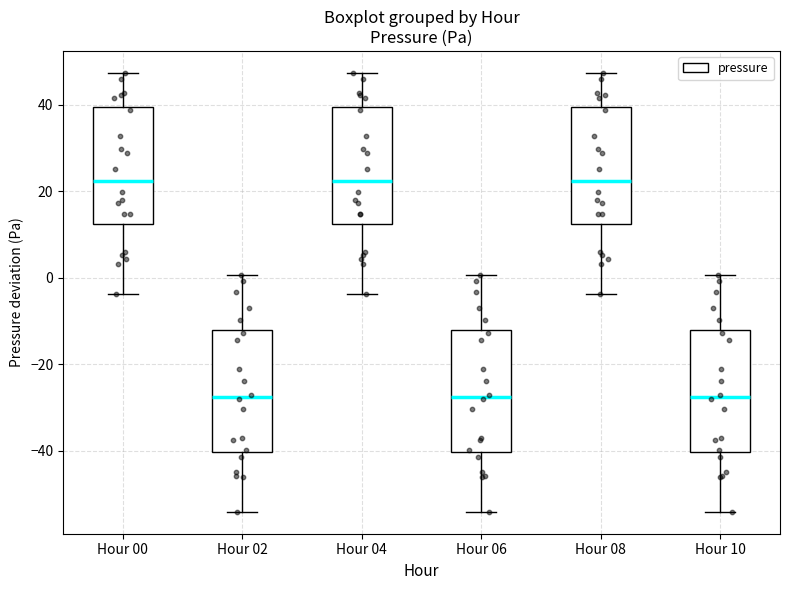

Reading left to right, transcribe this box plot: for each box, give where its median line is, the range the box spans, and where its two whiskers end, as read against the y-axis. The values are not printed on the chart, so give them approximately, as read against the axis.

Hour 00: median 22, box 12 to 40, whiskers -4 to 48
Hour 02: median -28, box -40 to -12, whiskers -54 to 0
Hour 04: median 22, box 12 to 40, whiskers -4 to 48
Hour 06: median -28, box -40 to -12, whiskers -54 to 0
Hour 08: median 22, box 12 to 40, whiskers -4 to 48
Hour 10: median -28, box -40 to -12, whiskers -54 to 0